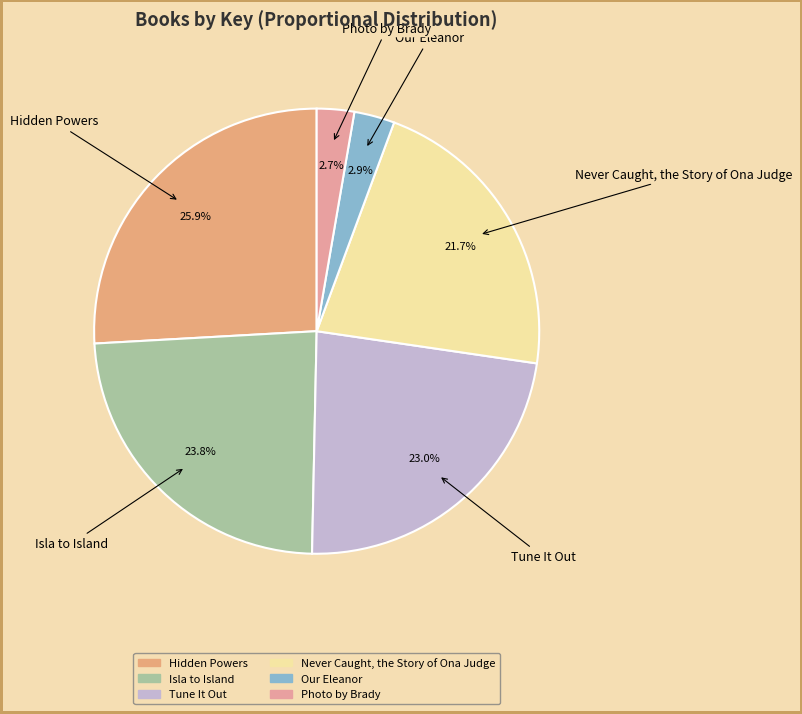

Approximately how many times larger is the value at Isla to Island compared to Tune It Out?

1.0